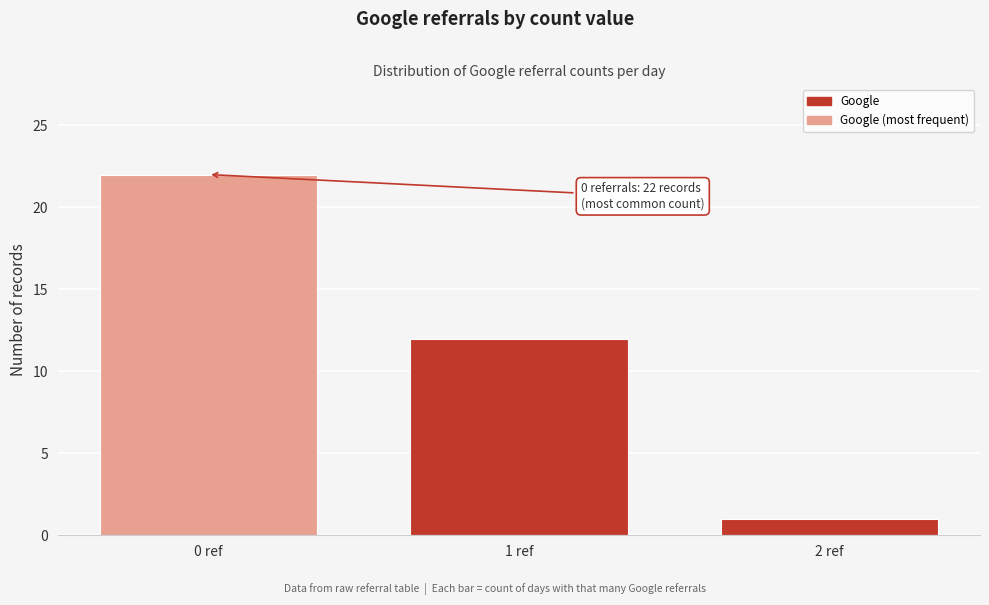

Reading right to left, transcribe all the data shown in this chart.

2 ref=1	1 ref=12	0 ref=22